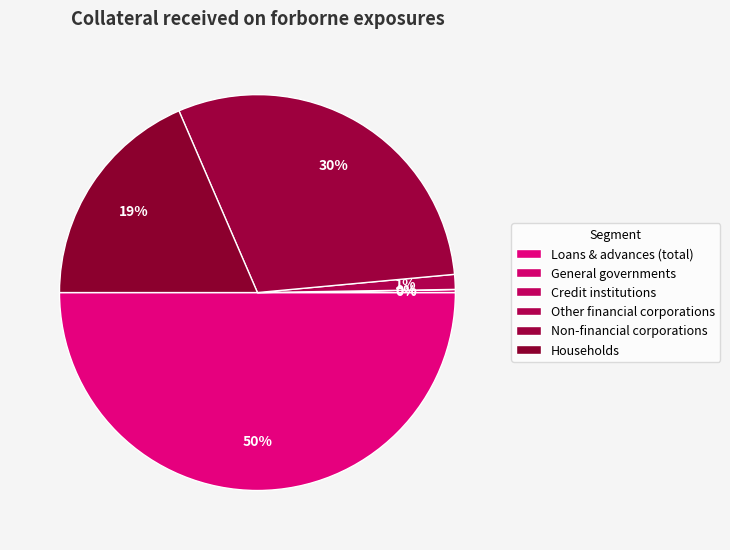

Which has a higher value, Loans & advances (total) or Other financial corporations?

Loans & advances (total)